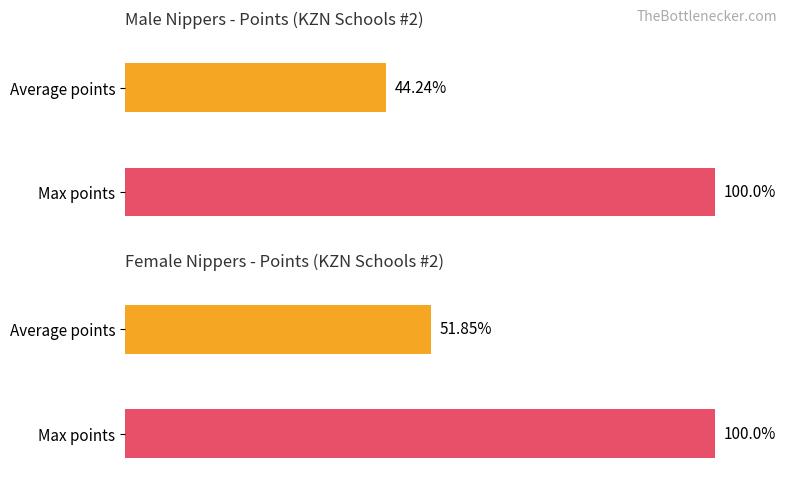

What are all the series names shown in the legend?

Male, Female